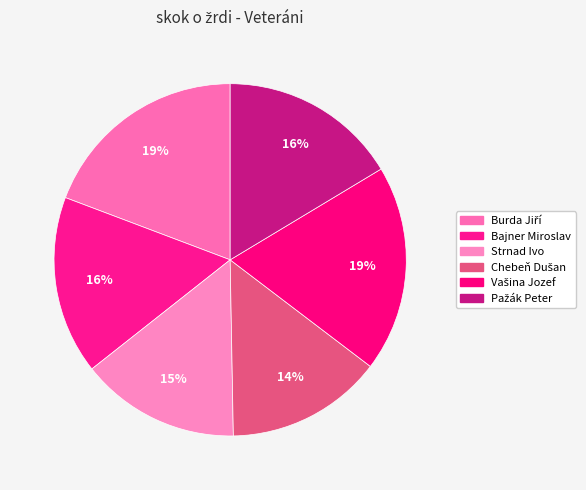

Is the sum of Bajner Miroslav and Chebeň Dušan greater than half?

No